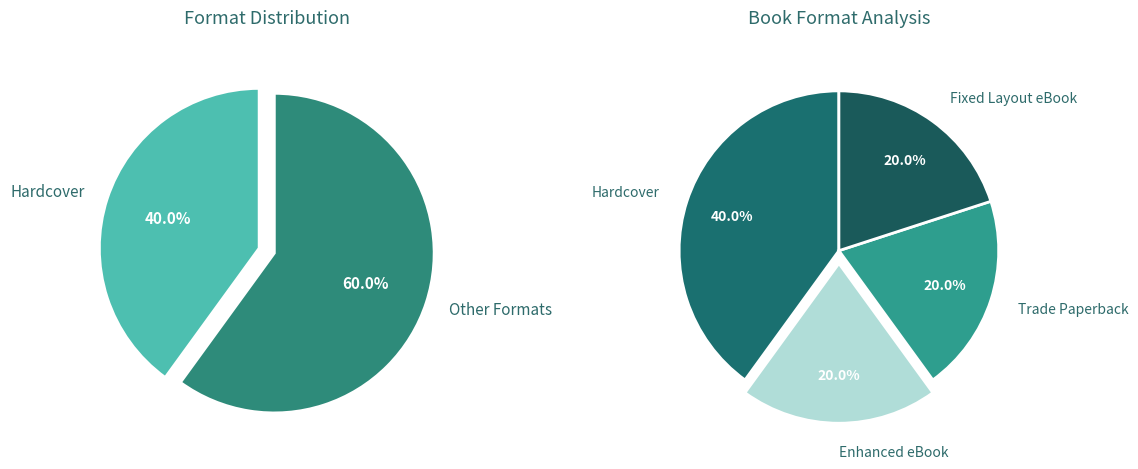

What percentage do Fixed Layout eBook and Trade Paperback together represent?

40.0%